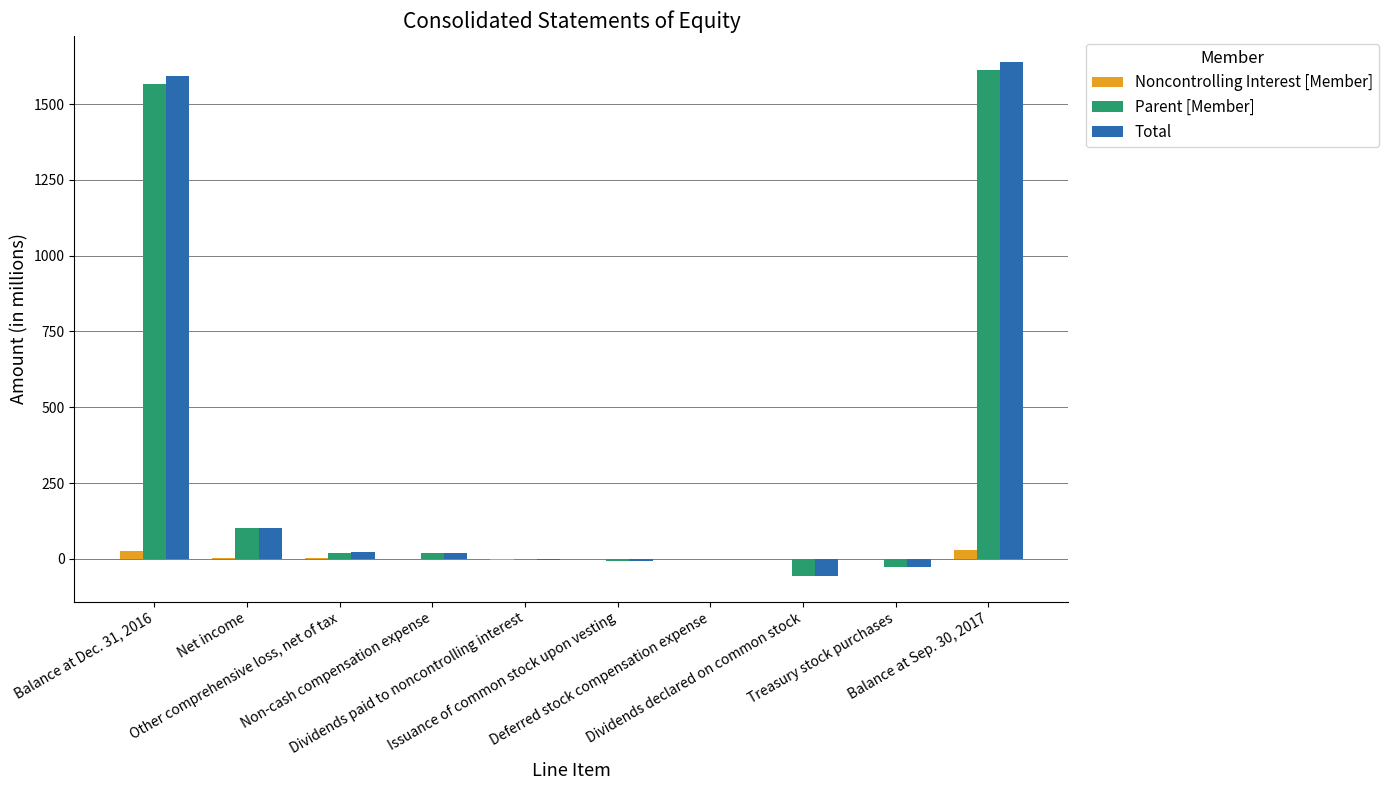

How many series are shown in this chart?

3